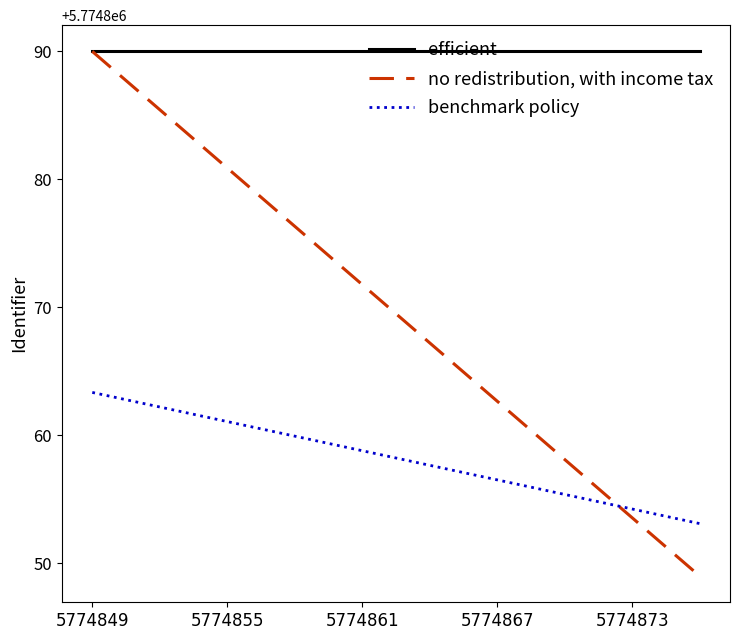

Rank the series by their average value, from highest to lowest.

efficient, no redistribution, with income tax, benchmark policy